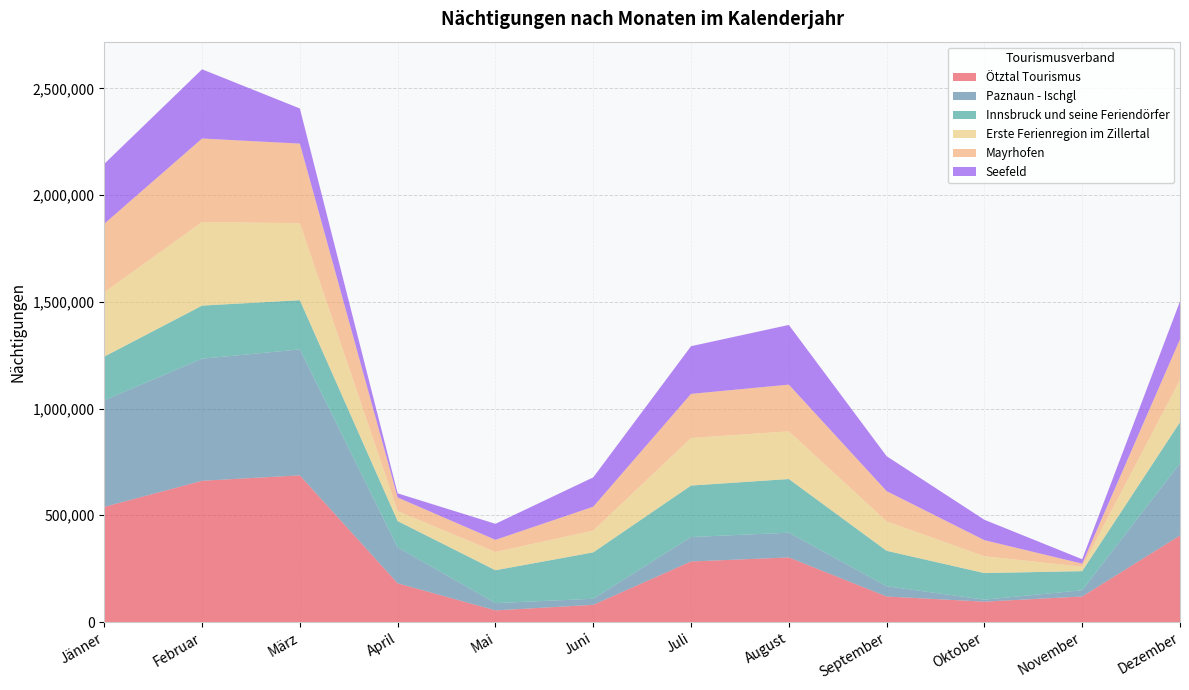

Reading left to right, list all the values displayed in this chart.

Ötztal Tourismus: Jänner=539213	Februar=661612	März=686978	April=181409	Mai=54506	Juni=80468	Juli=283649	August=302572	September=119525	Oktober=95460	November=119706	Dezember=405564
Paznaun - Ischgl: Jänner=499006	Februar=571768	März=590000	April=168143	Mai=33966	Juni=28463	Juli=114317	August=115977	September=48001	Oktober=9328	November=29112	Dezember=337804
Innsbruck und seine Feriendörfer: Jänner=205084	Februar=248761	März=230468	April=123227	Mai=154165	Juni=217365	Juli=241304	August=251333	September=166137	Oktober=124507	November=89599	Dezember=192804
Erste Ferienregion im Zillertal: Jänner=301028	Februar=391478	März=360686	April=46998	Mai=85717	Juni=101950	Juli=222670	August=223285	September=137983	Oktober=78729	November=20652	Dezember=197505
Mayrhofen: Jänner=321141	Februar=391102	März=372740	April=63529	Mai=56678	Juni=111888	Juli=206717	August=218851	September=141468	Oktober=75358	November=14414	Dezember=190776
Seefeld: Jänner=280554	Februar=324247	März=164705	April=19421	Mai=75028	Juni=137453	Juli=223320	August=279549	September=163727	Oktober=95493	November=20711	Dezember=177742